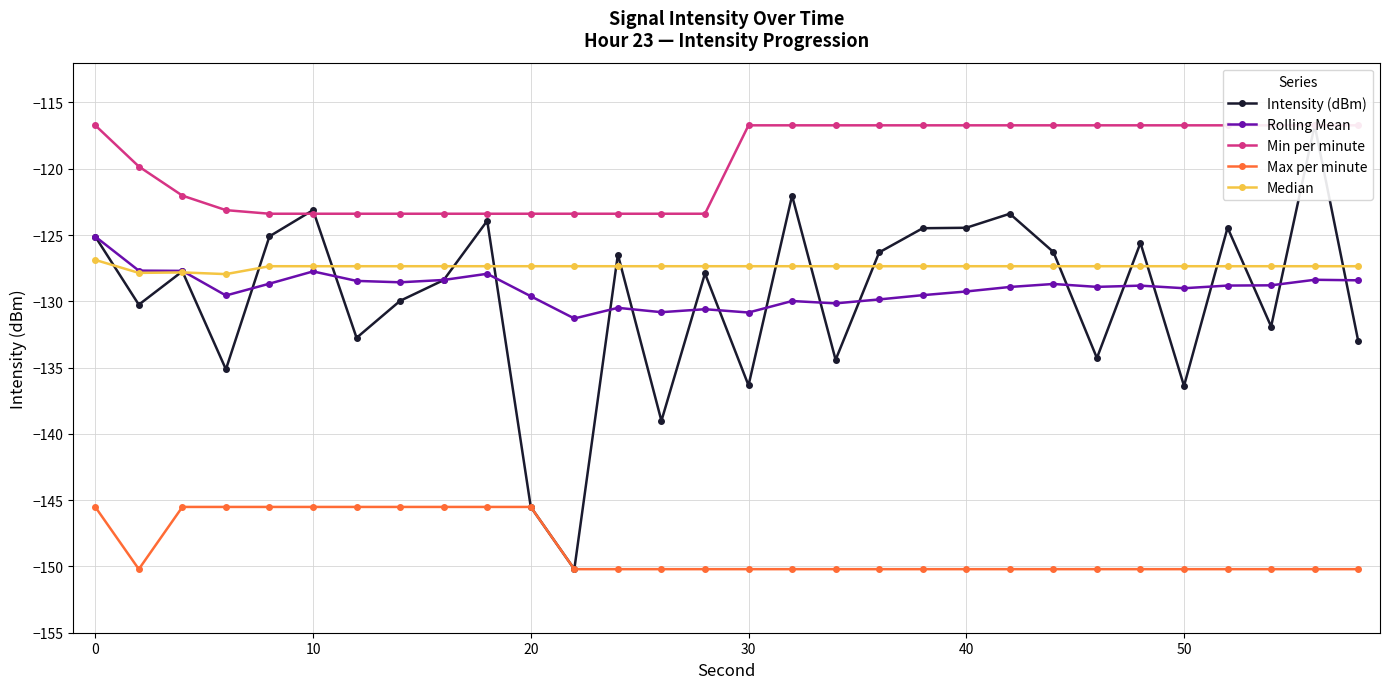

True or false: Rolling Mean has a value of -198.5 at 0.

False